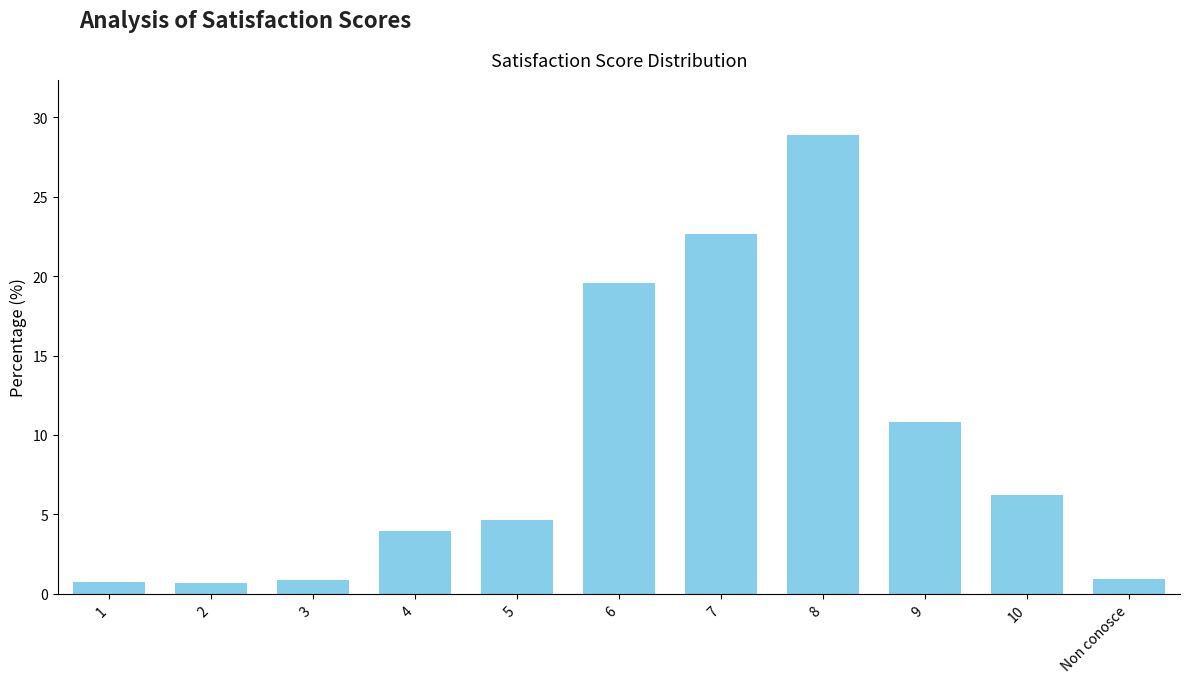

What is the approximate value at Non conosce?

1.0